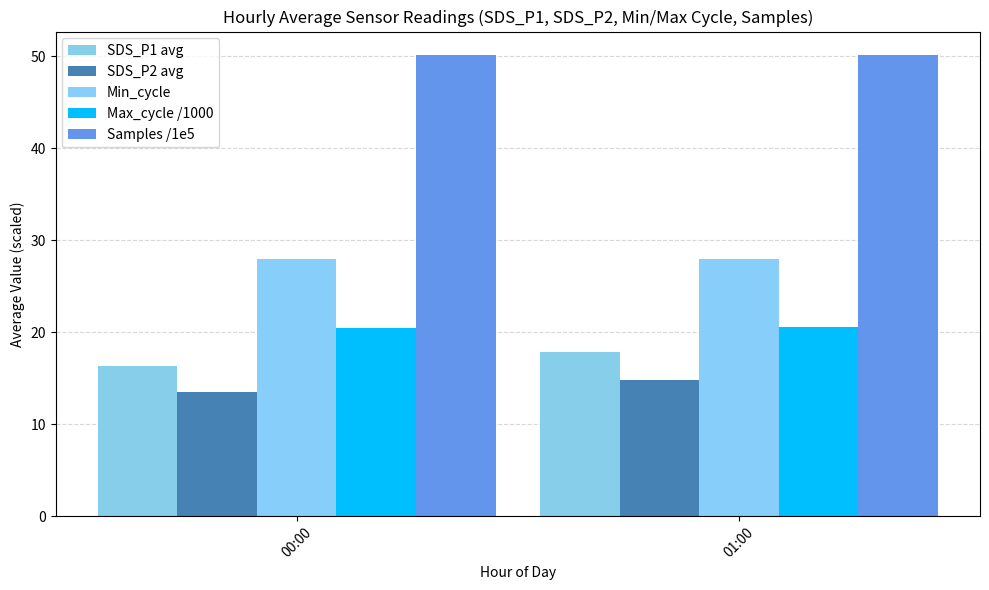

What is the sum of the SDS_P2 avg values at 01:00 and 00:00?

28.4